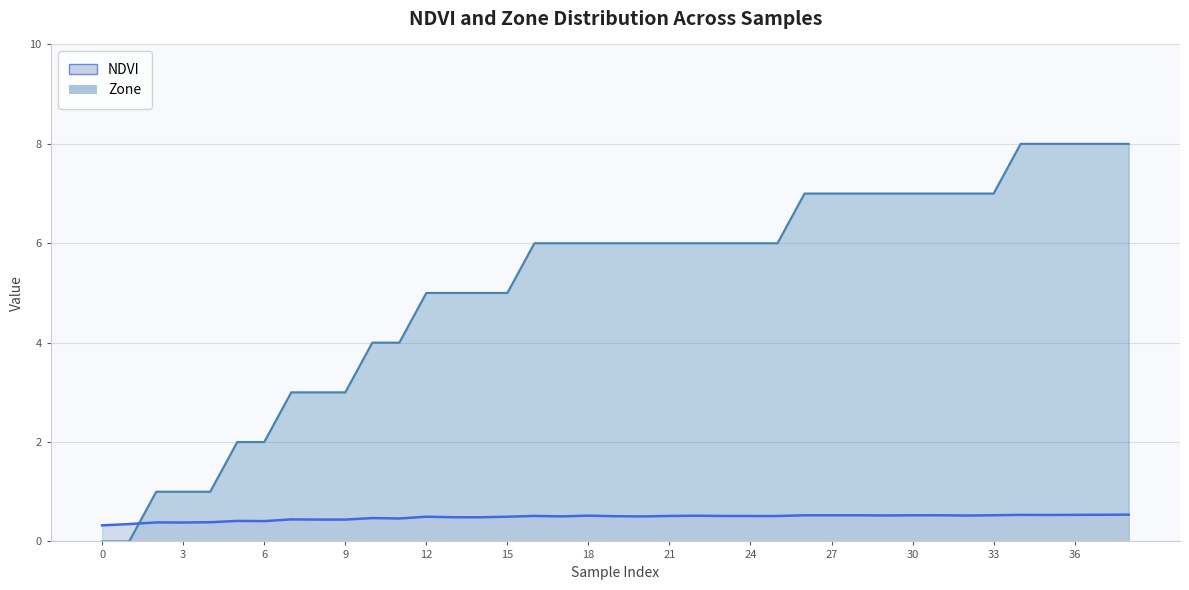

How many intersections are there between Zone and NDVI?

1